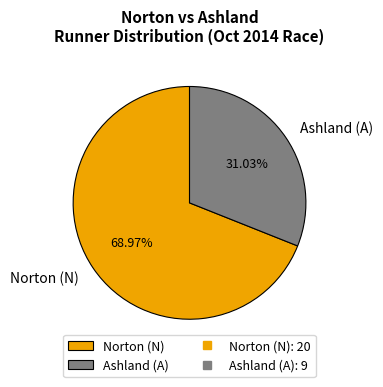

To the nearest percent, what is the difference between the largest and smallest slice percentages?

38%